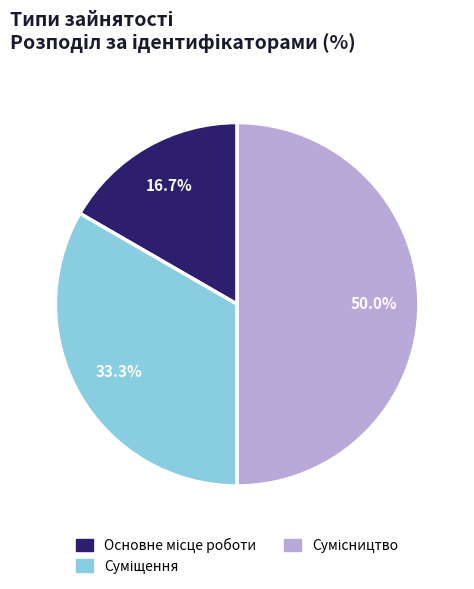

What is the total percentage of Сумісництво and Основне місце роботи?

66.7%